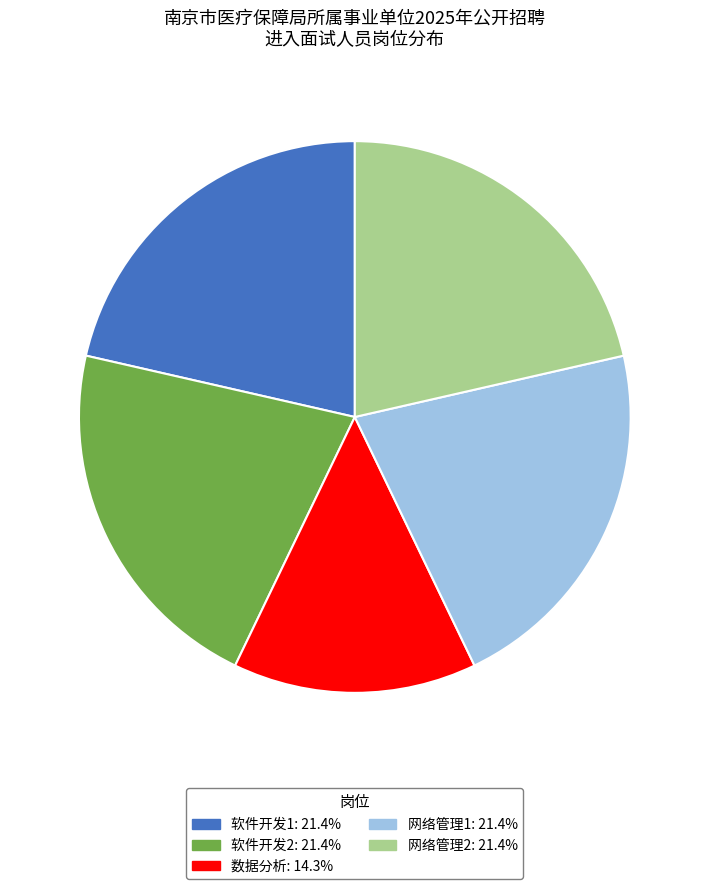

Which slice is the smallest?

数据分析